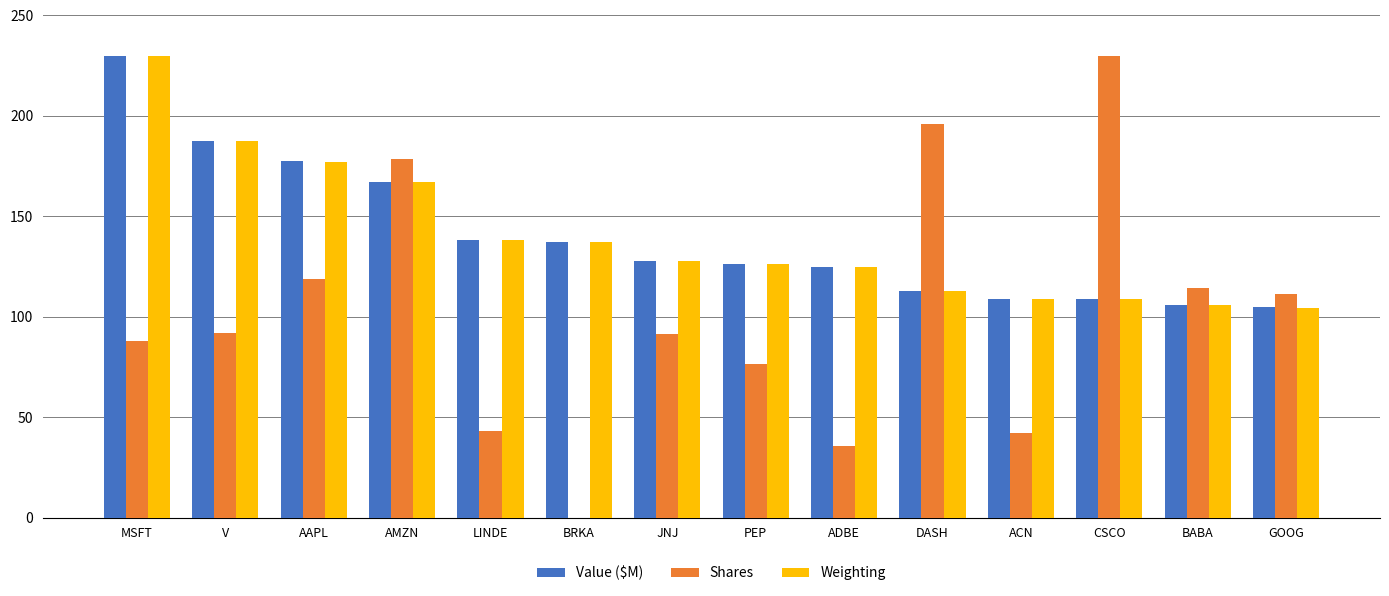

Between AMZN and GOOG, which series saw the biggest shift?

Shares